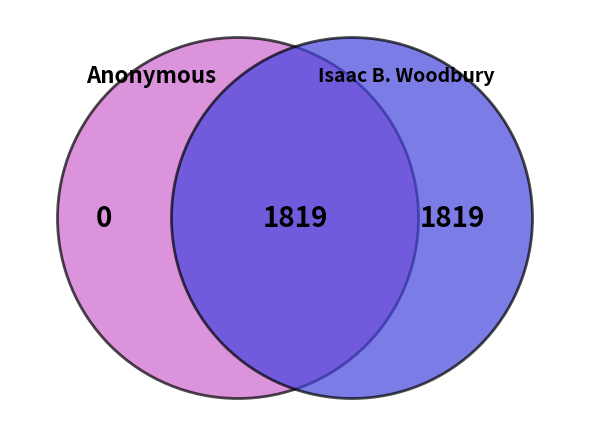

What is the largest slice in the pie chart?

Isaac B. Woodbury